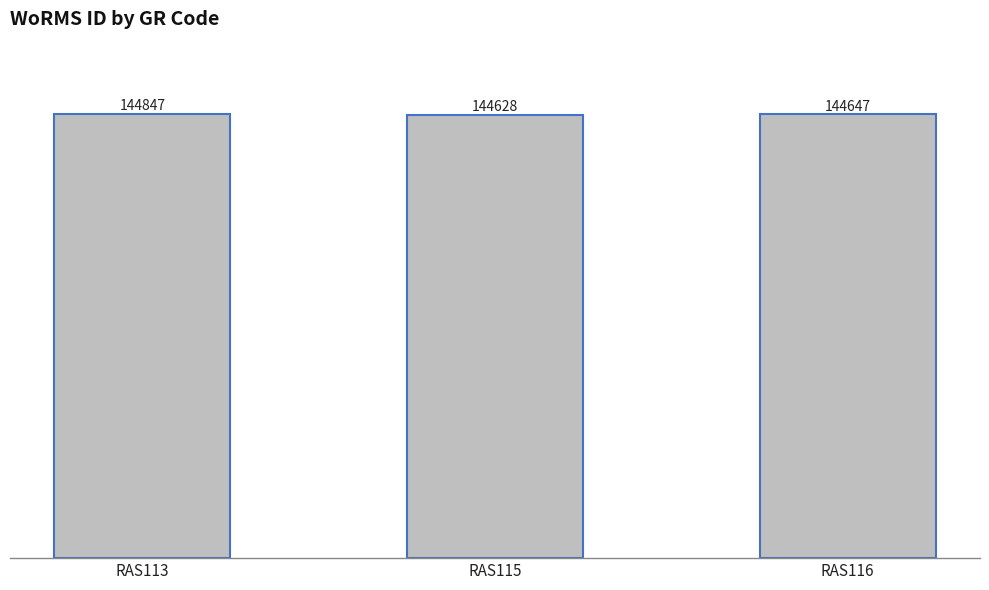

What is the difference between the maximum and minimum values?

219